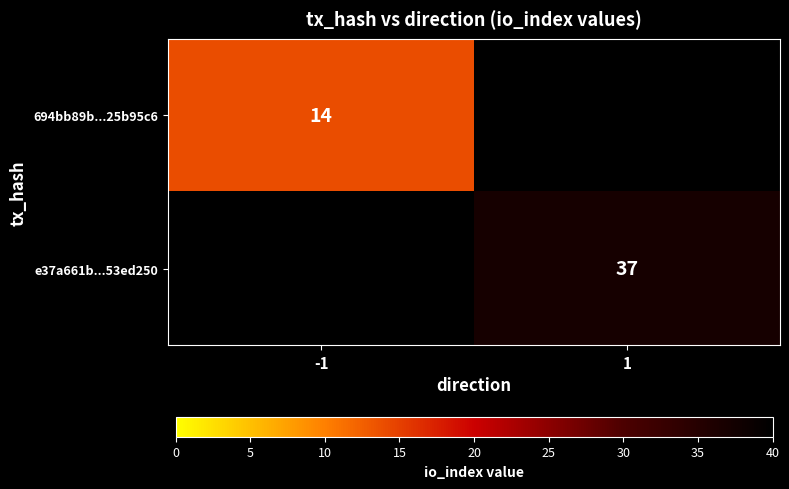

True or false: 694bb89b...25b95c6 has a value of 23 at -1.

False